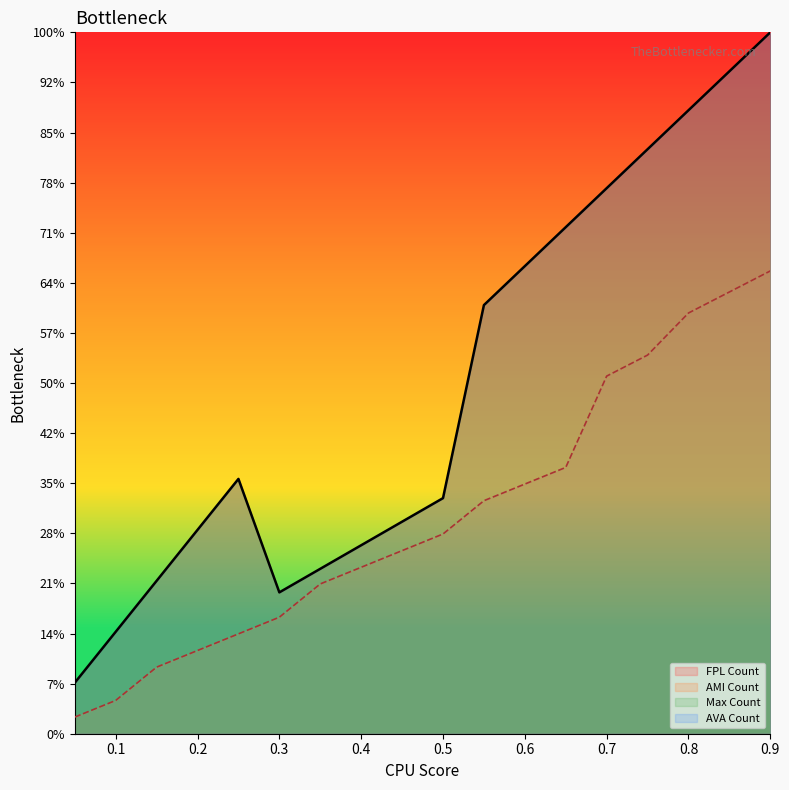

List the labels in order of FPL Count value, smallest first.

0.05, 0.1, 0.3, 0.15, 0.35, 0.4, 0.2, 0.45, 0.5, 0.25, 0.55, 0.6, 0.65, 0.7, 0.75, 0.8, 0.85, 0.9